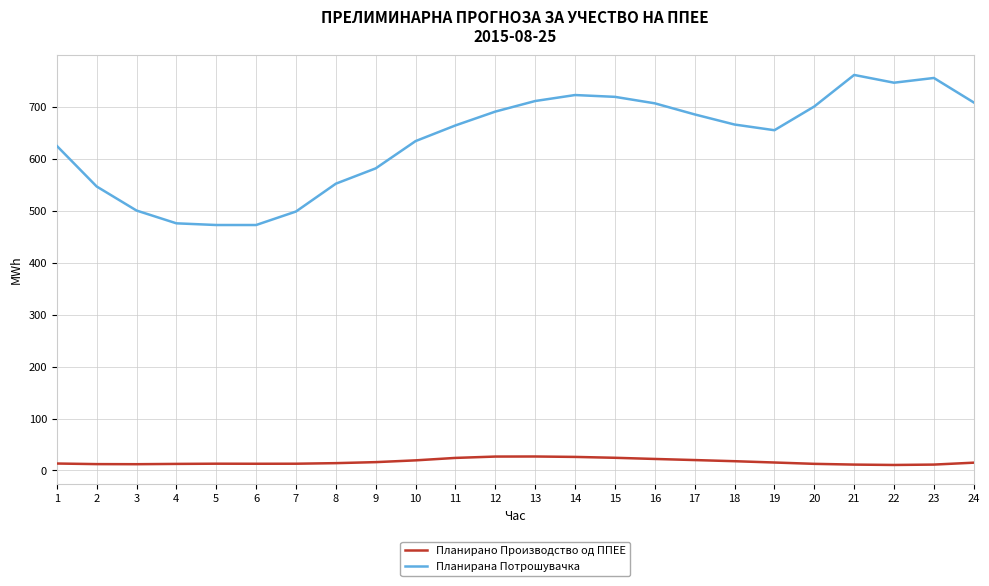

What is the lowest value of the Планирана Потрошувачка series?

472.9